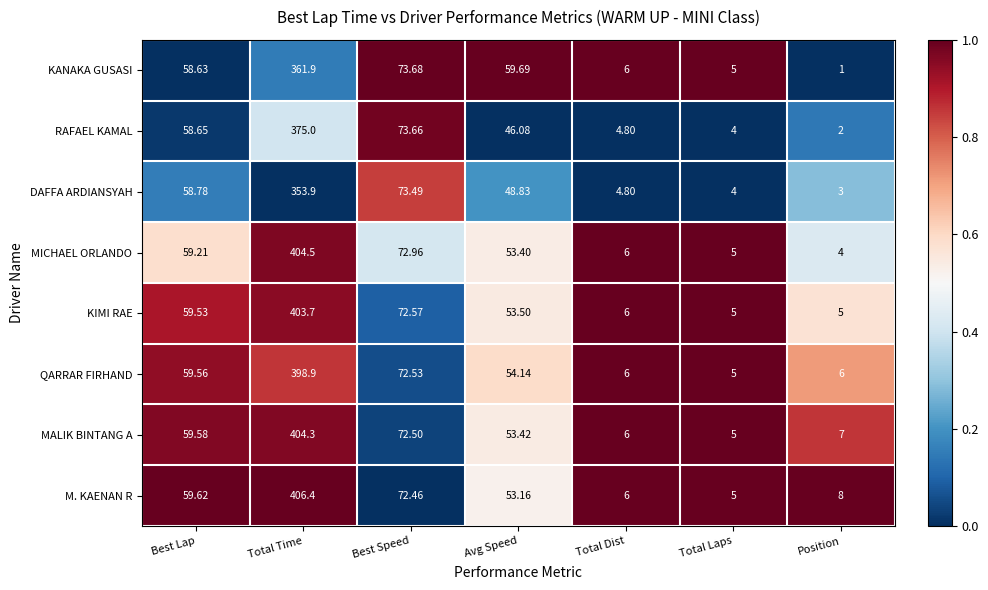

What is the total value across all series at Total Laps?

38.0